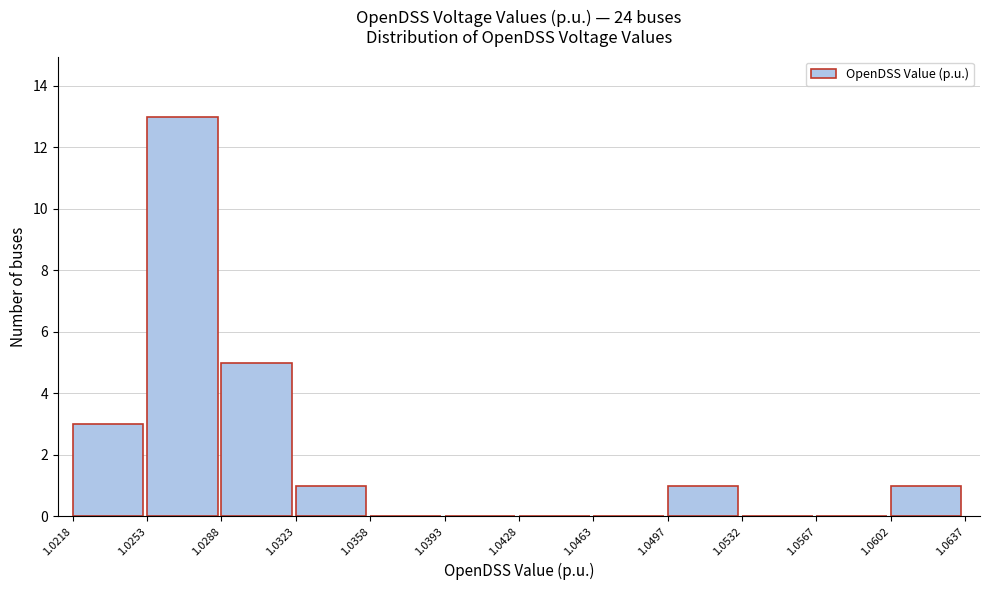

Over which range of the x-axis is the bar tallest?

1.0253 to 1.0288